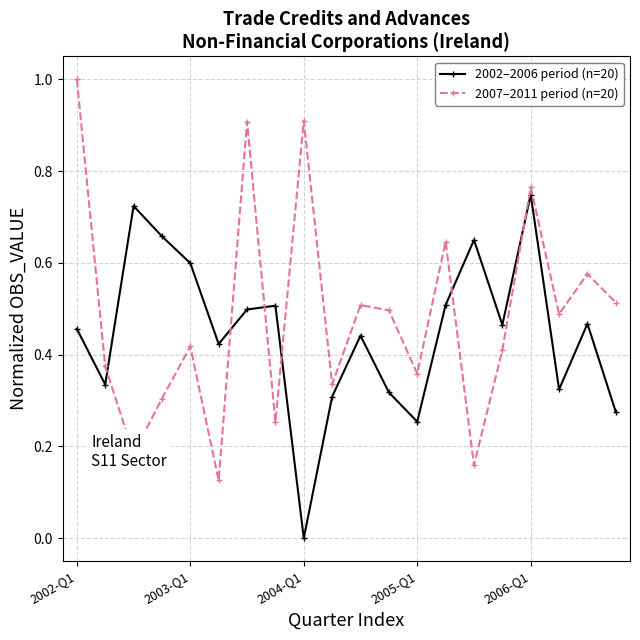

After their last crossing, which series has the higher values: 2002–2006 period (n=20) or 2007–2011 period (n=20)?

2007–2011 period (n=20)